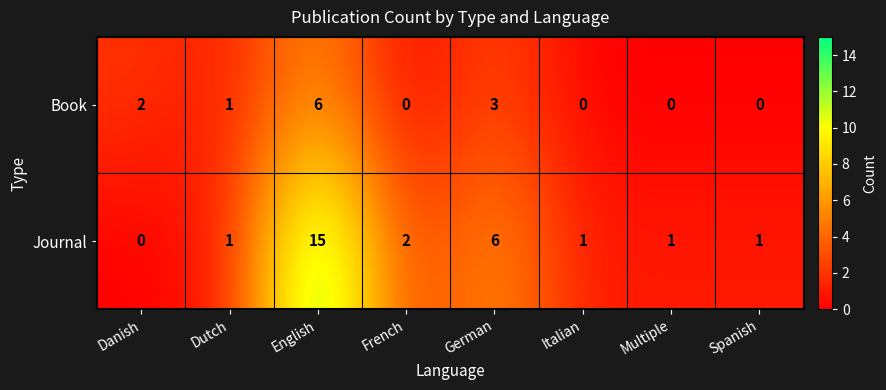

Which series has the largest total across all categories?

Journal